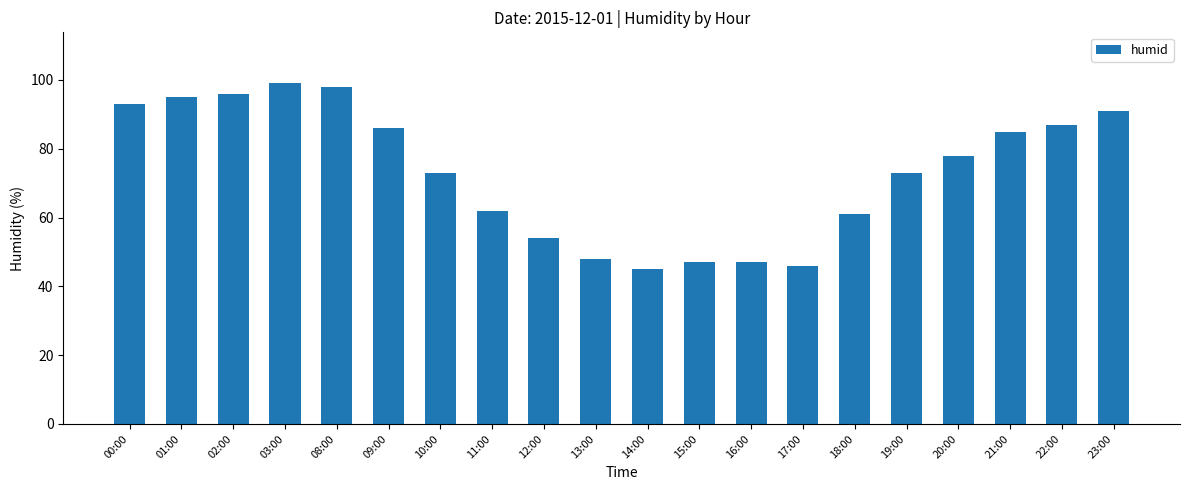

What is the greatest value displayed?

99